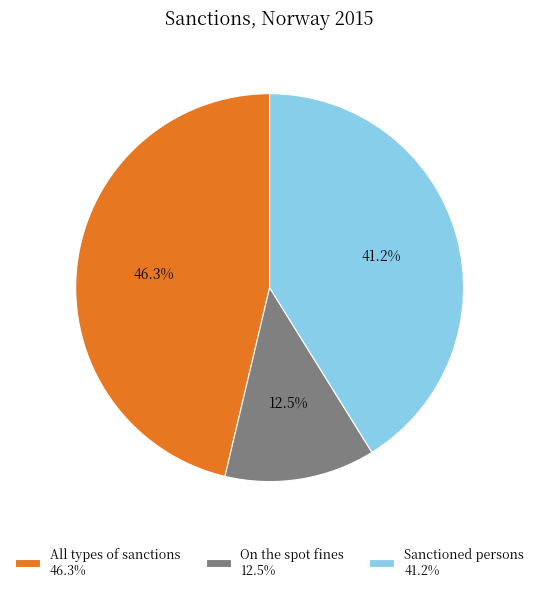

To the nearest percent, what percentage of the pie is Sanctioned persons?

41%